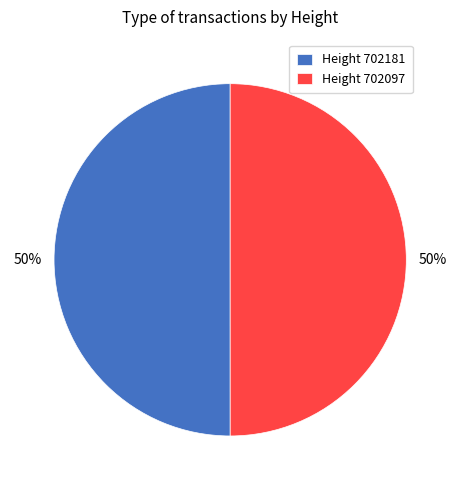

How many segments does this pie chart have?

2